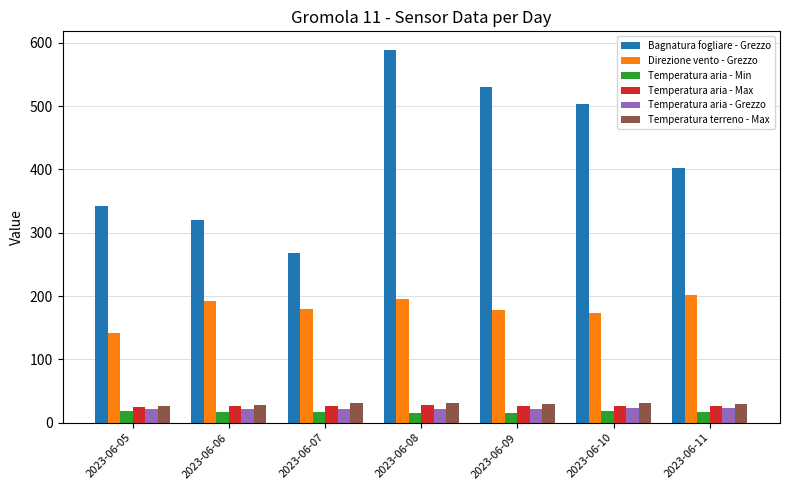

What is the spread (max minus min) of values at 2023-06-10?

483.9